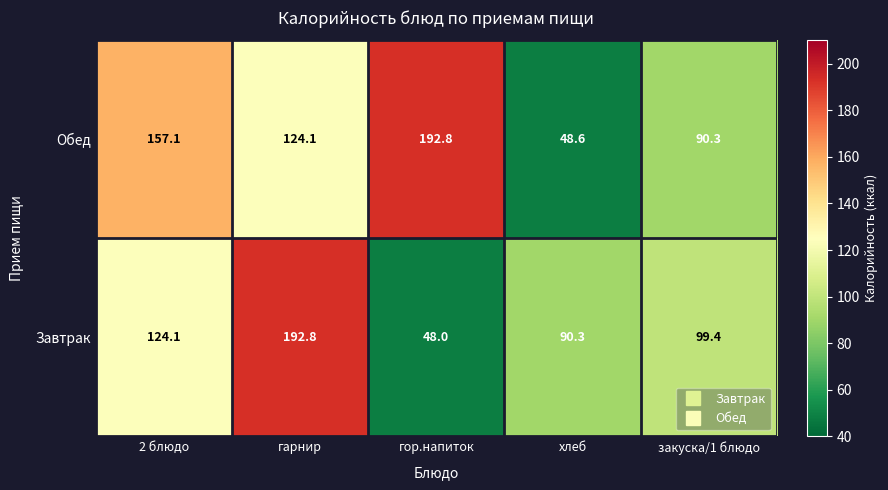

Which series has the largest total across all categories?

Обед